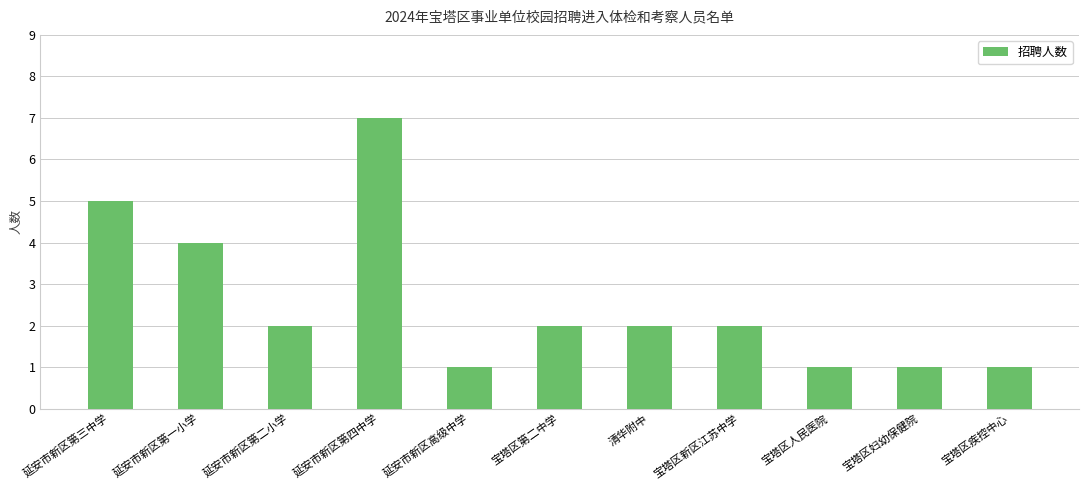

What is the difference between the values at 宝塔区第二中学 and 延安市新区高级中学?

1